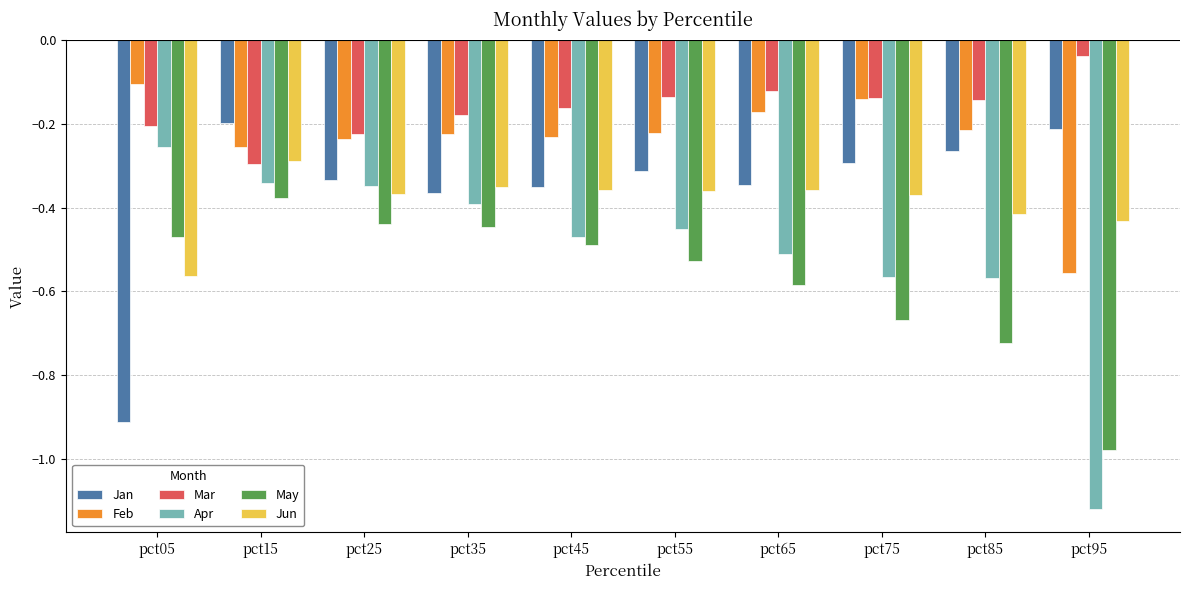

Which label corresponds to the largest value in the chart?

pct95